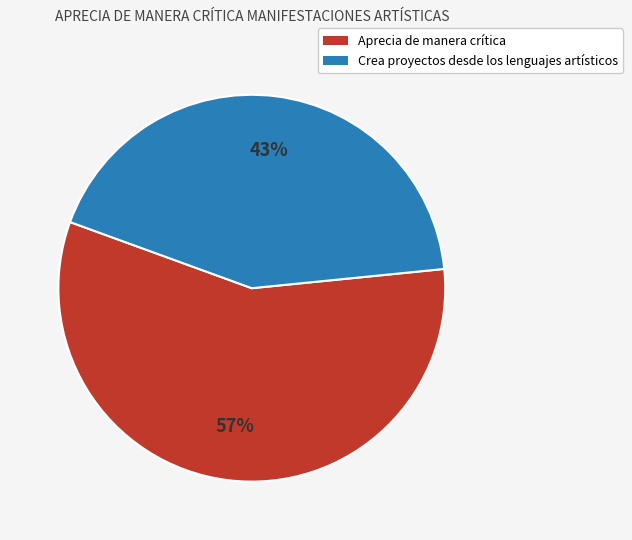

Does any single category account for the majority?

Yes